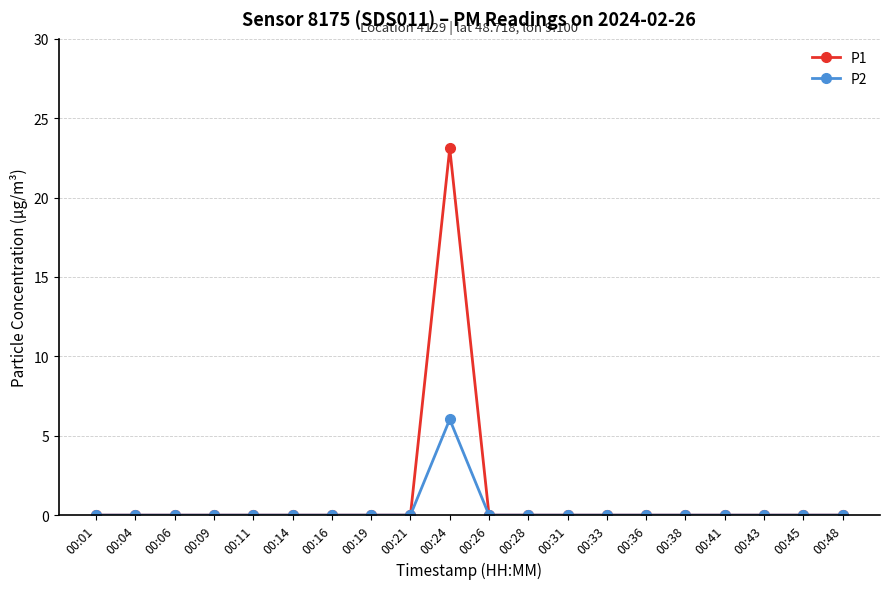

What is the highest value of the P2 series?

6.0